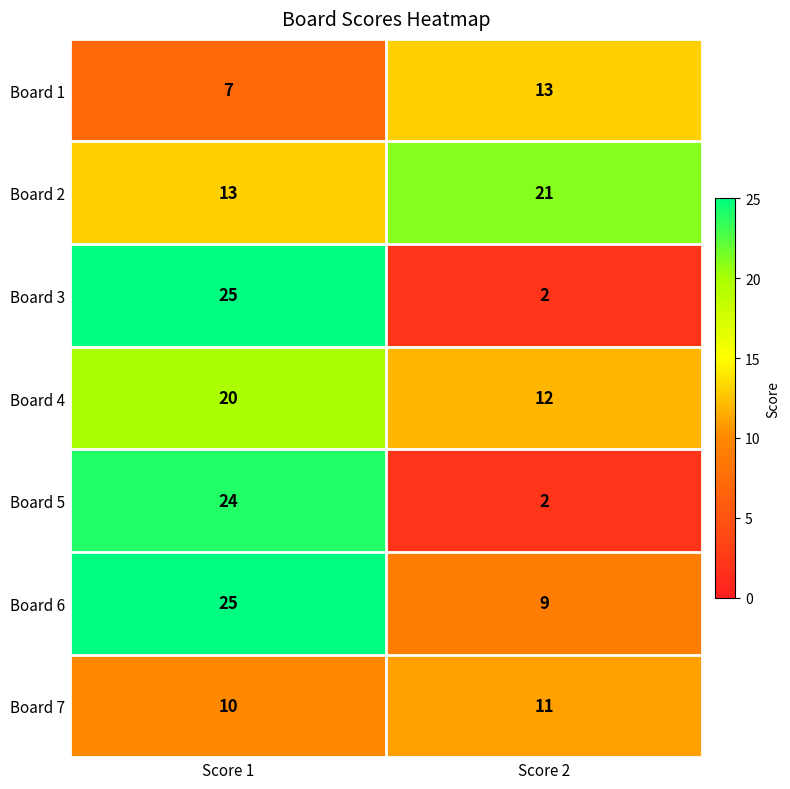

Is it true that Board 6 equals 6 at Score 2?

False